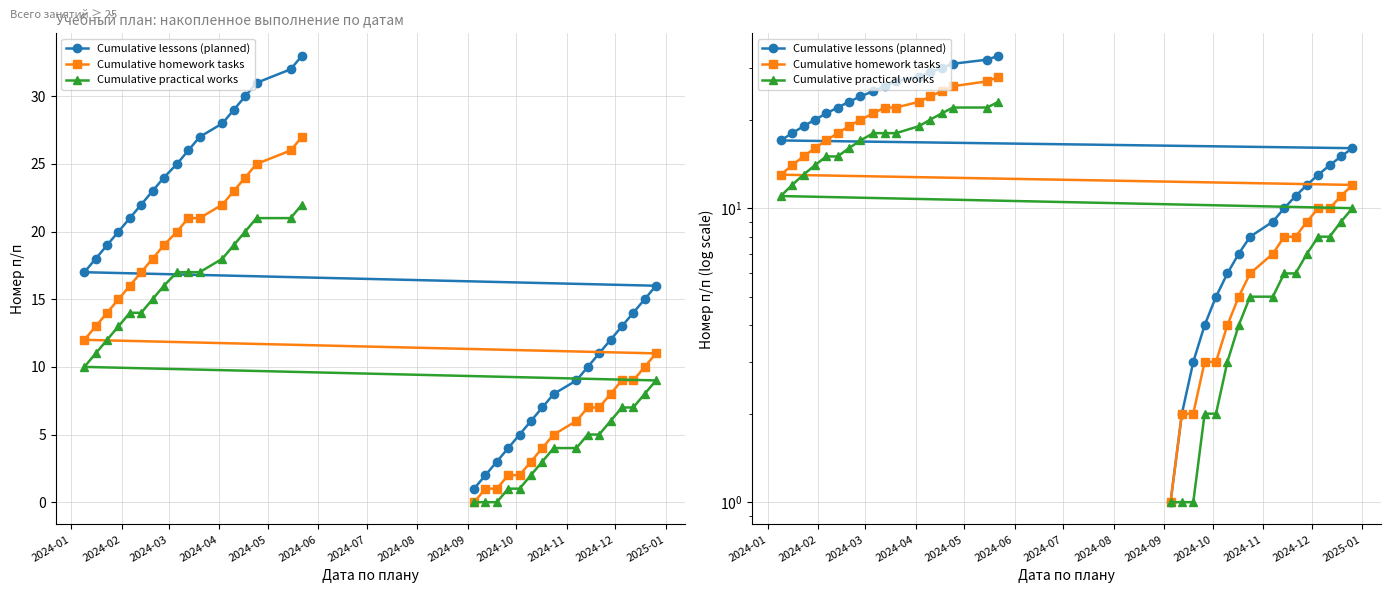

True or false: Cumulative practical works and Cumulative lessons (planned) intersect in this chart.

False